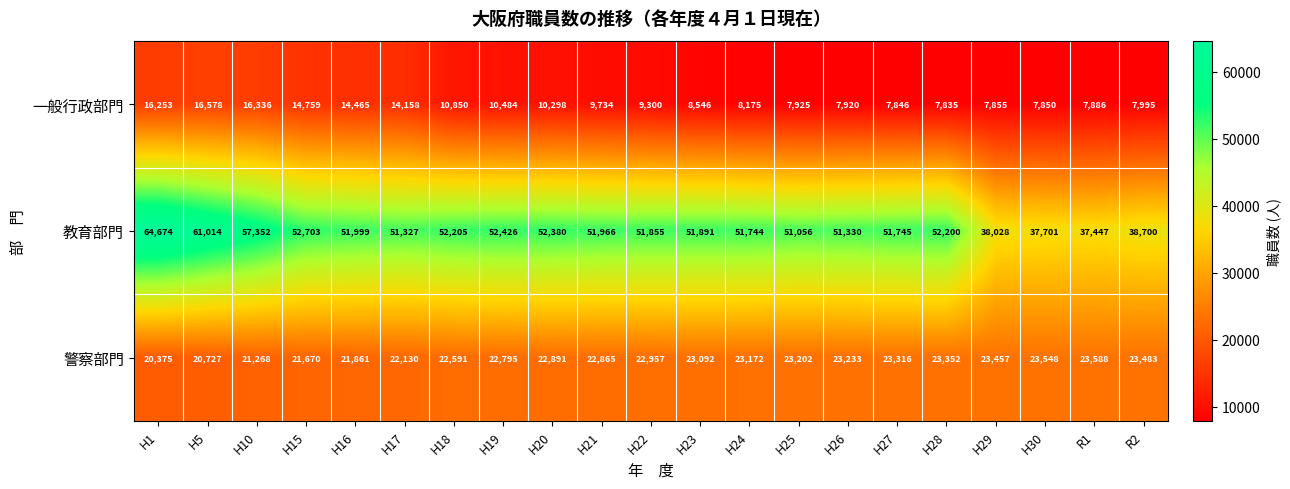

At H15, list the series in order from smallest to largest.

一般行政部門, 警察部門, 教育部門